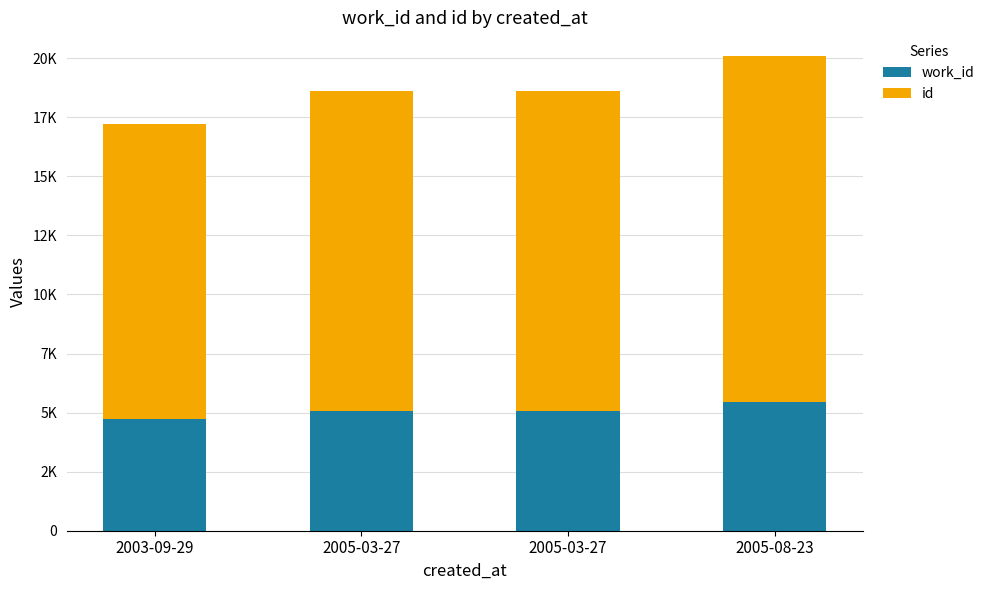

What are all the series names shown in the legend?

work_id, id